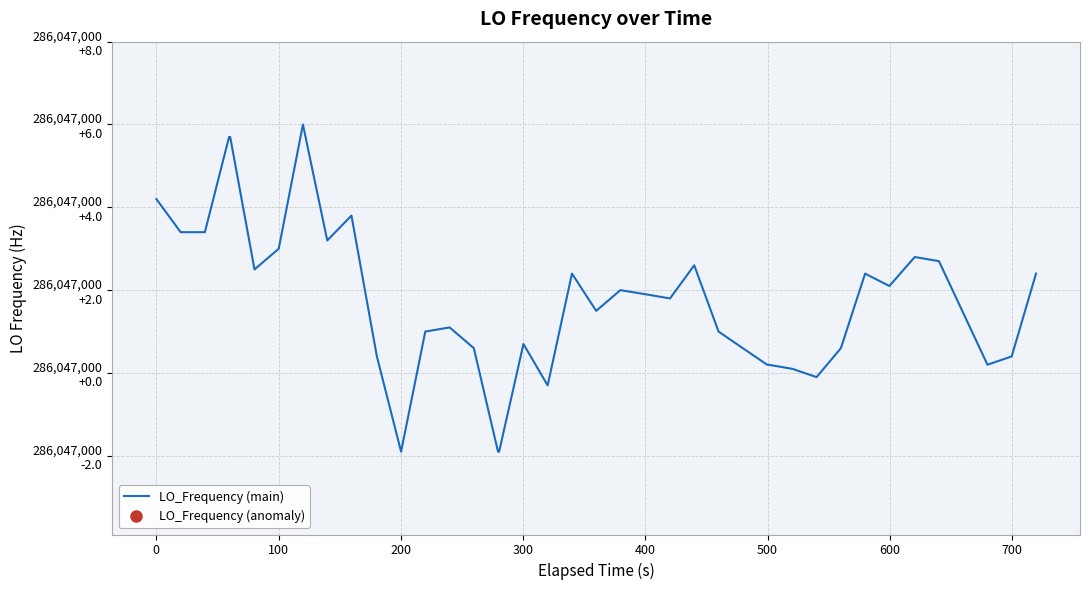

How many lines are shown in the chart?

1